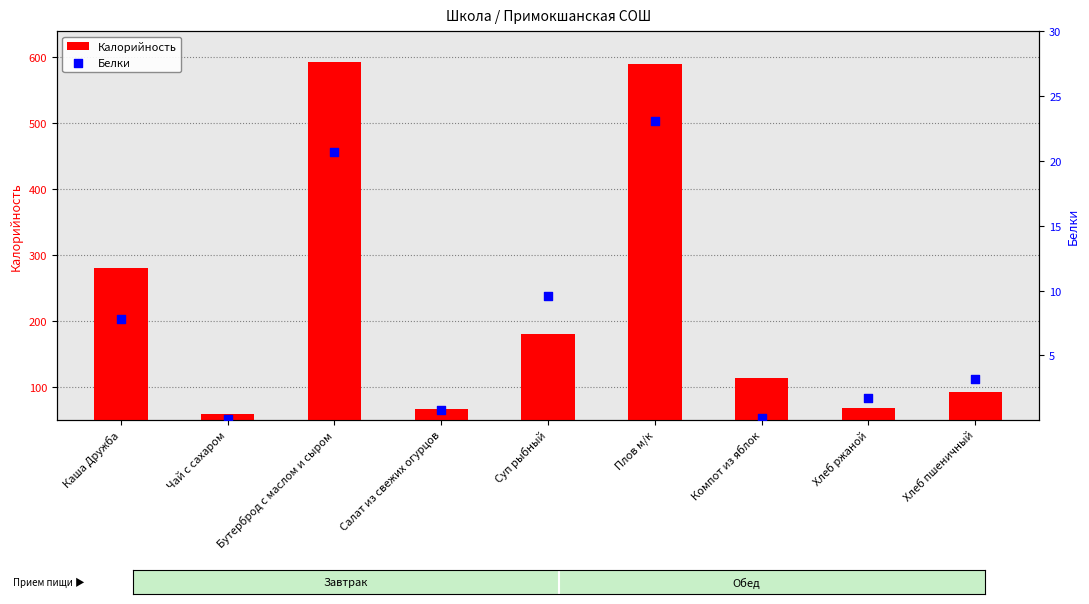

What are all the series names shown in the legend?

Калорийность, Белки